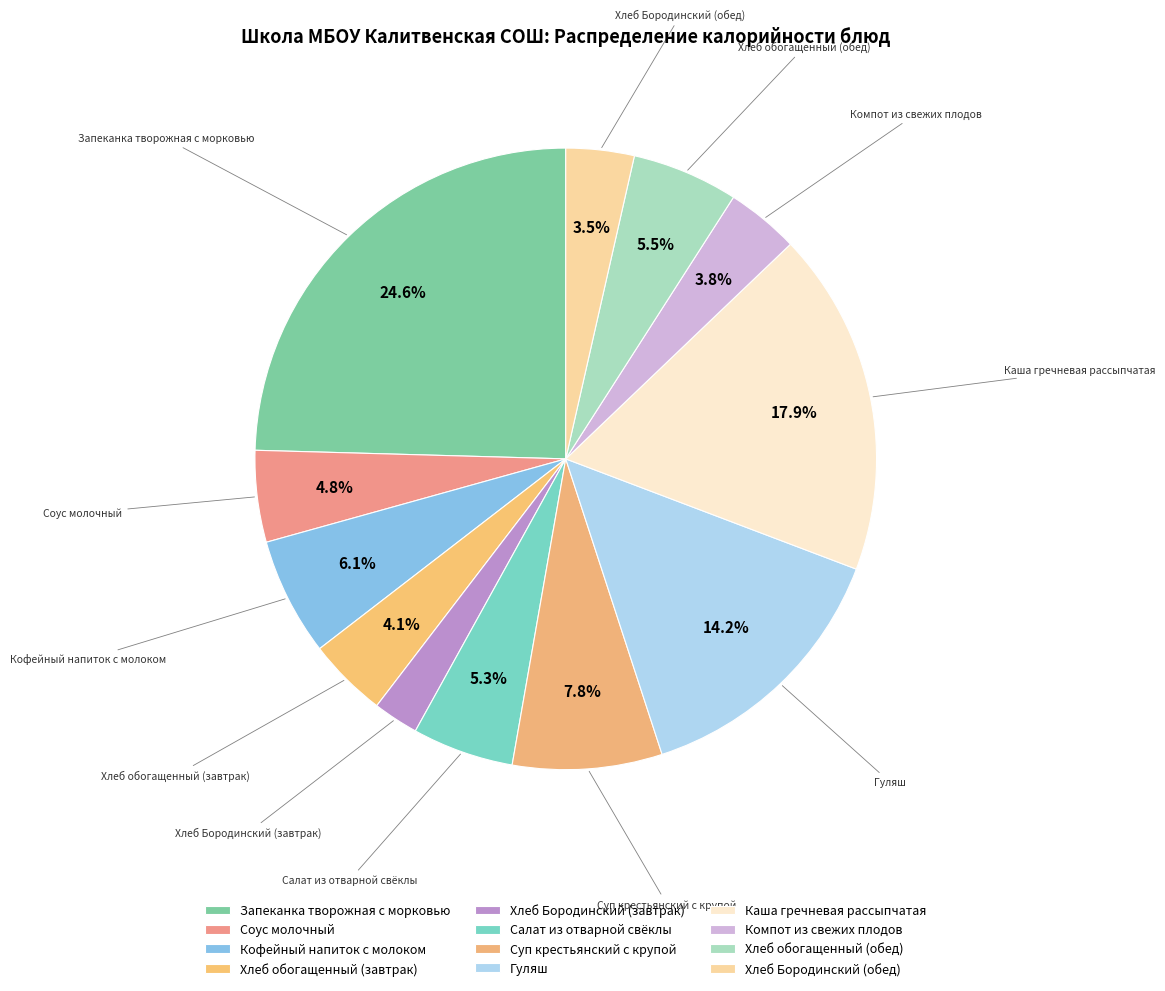

The Хлеб обогащенный (завтрак) slice represents 4% of the pie. True or false?

True